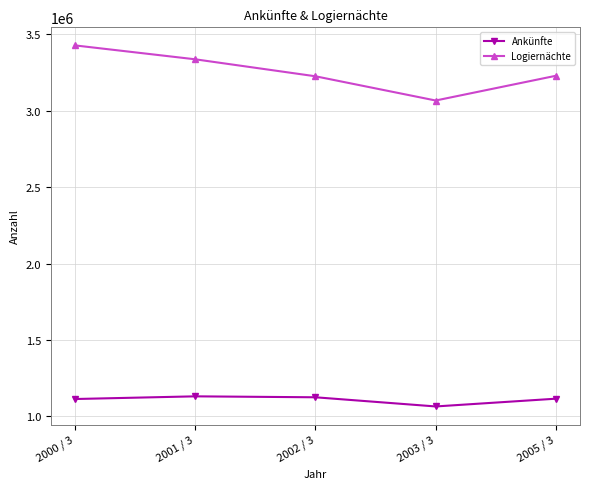

What are all the series names shown in the legend?

Ankünfte, Logiernächte